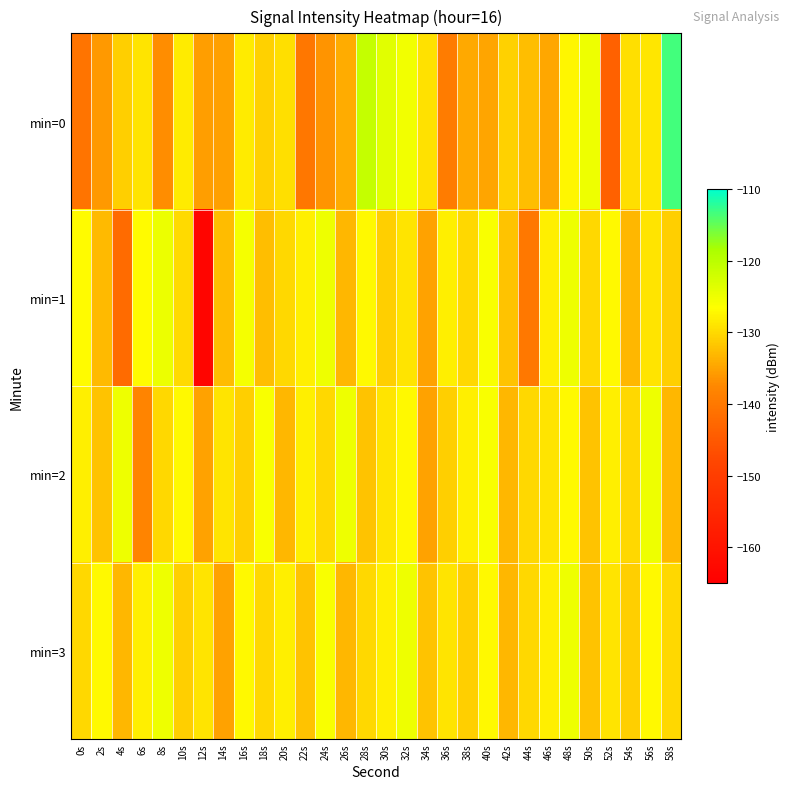

What is the minimum value shown in the chart?

-163.7